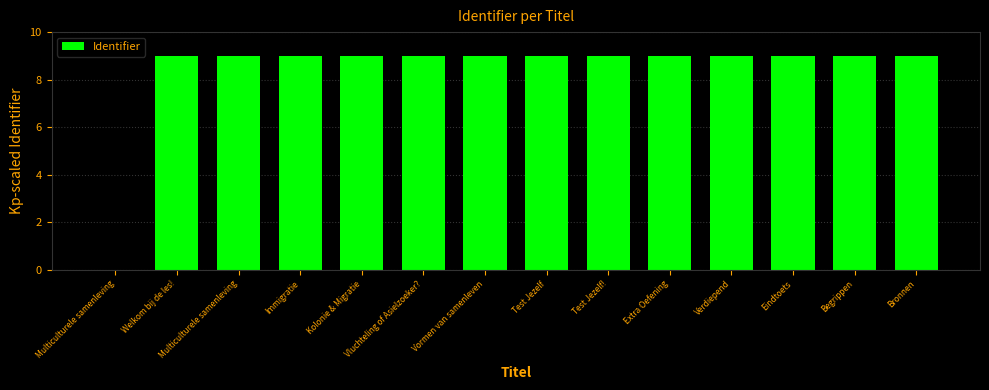

What is the average value?

8.4